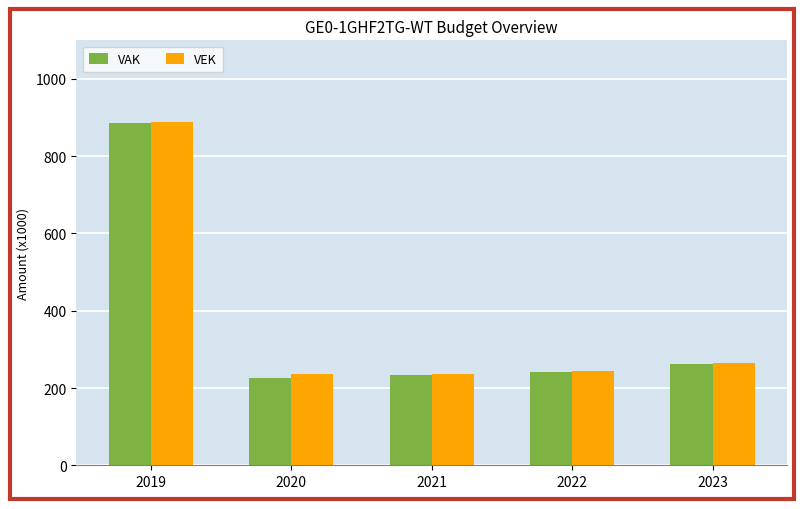

Is it true that VEK equals 889.3 at 2019?

True